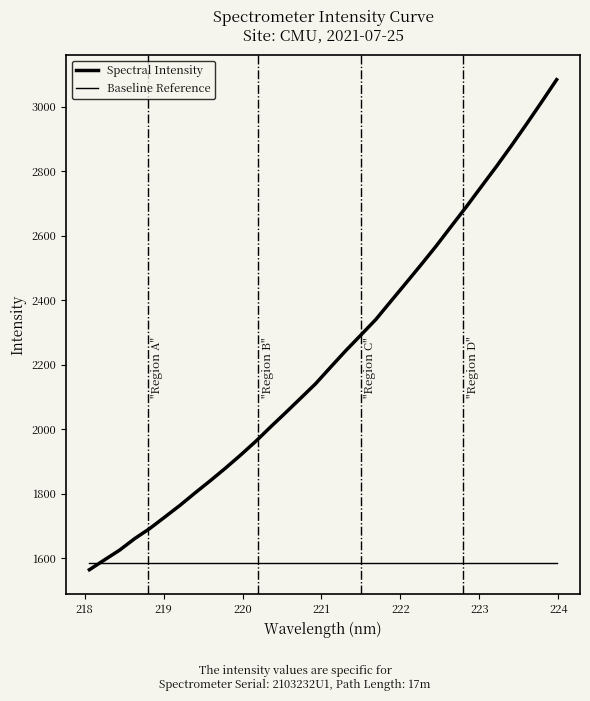

Reading right to left, transcribe all the data shown in this chart.

Spectral Intensity: 3083.5	3014.2	2945.9	2879.2	2814.5	2752.2	2689.5	2629.1	2568.1	2510.2	2453.6	2397.4	2340.8	2292.1	2243.9	2193.1	2141.5	2096.2	2051.3	2006.9	1961.6	1919.4	1879.1	1840.4	1802.9	1764.4	1728.4	1692.7	1661.4	1625.7	1595.6	1565.1
Baseline Reference: 1585.1	1585.1	1585.1	1585.1	1585.1	1585.1	1585.1	1585.1	1585.1	1585.1	1585.1	1585.1	1585.1	1585.1	1585.1	1585.1	1585.1	1585.1	1585.1	1585.1	1585.1	1585.1	1585.1	1585.1	1585.1	1585.1	1585.1	1585.1	1585.1	1585.1	1585.1	1585.1